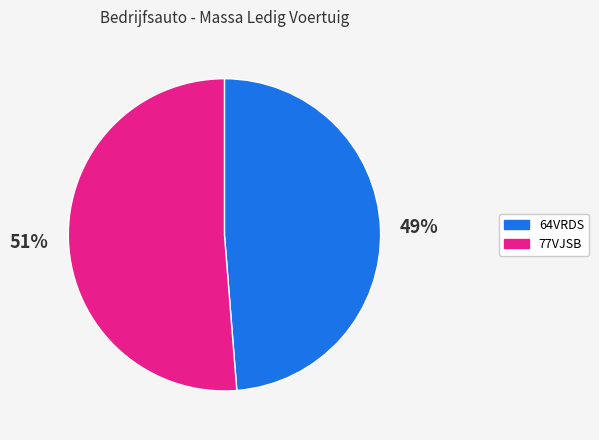

Which category has the smallest portion of the pie?

64VRDS